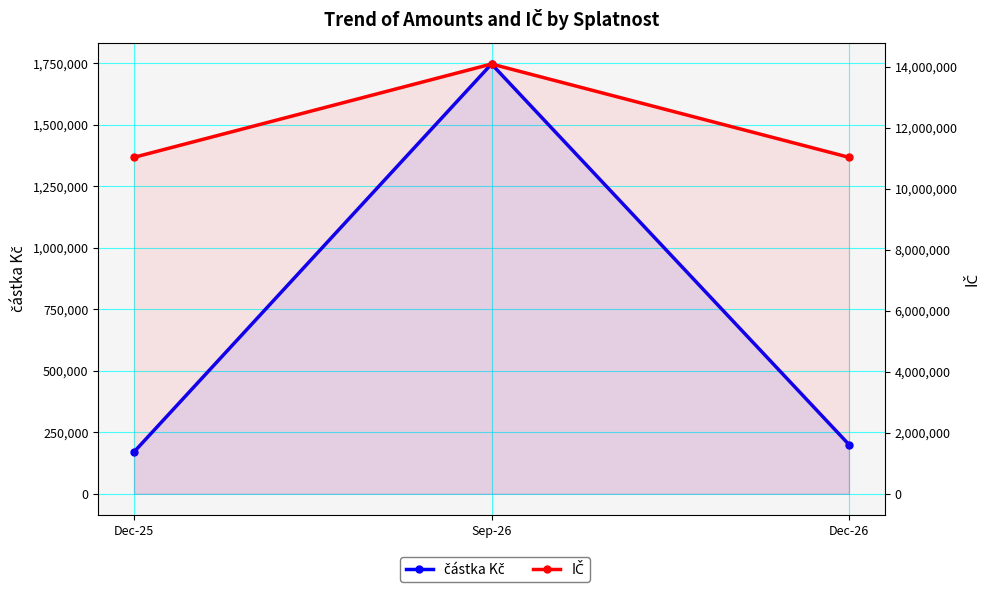

What is the maximum value shown in the chart?

14091976